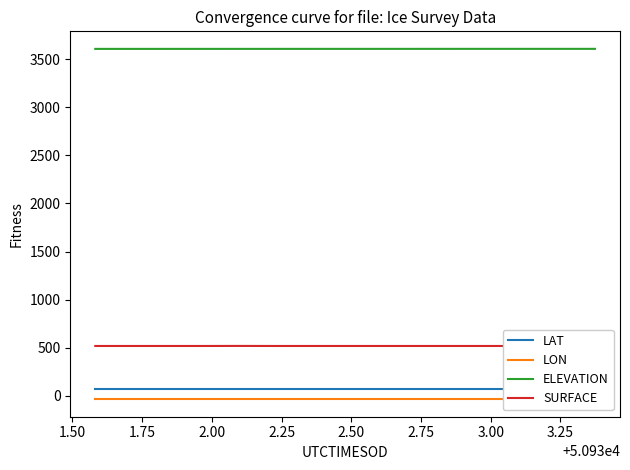

Does the chart display data point markers on the line(s)?

No